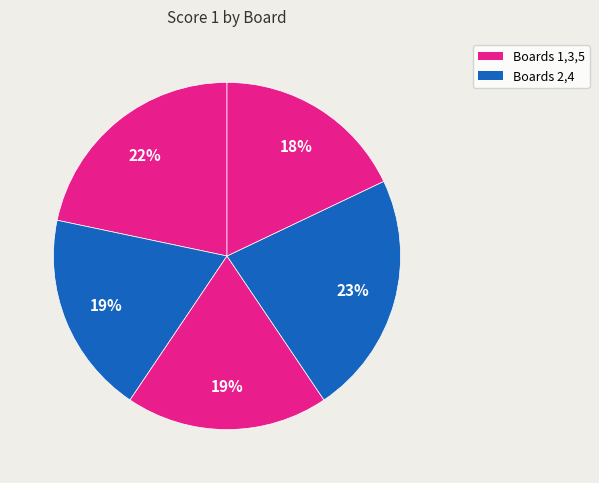

How many slices are in this pie chart?

5